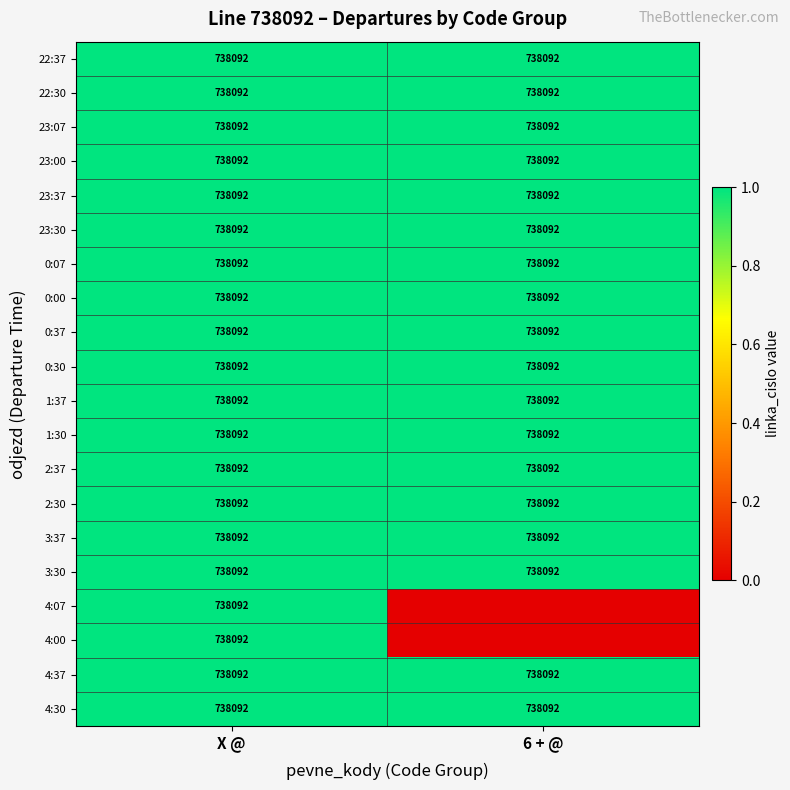

The value of 0:30 at X @ is 2. True or false?

False